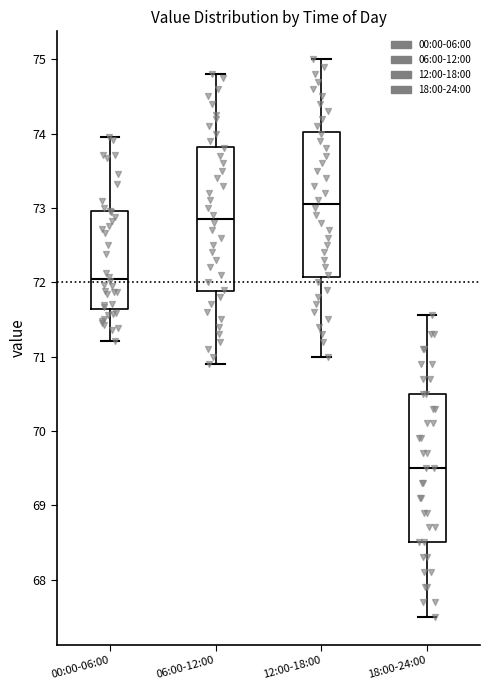

Which box's median line is the lowest?

18:00-24:00